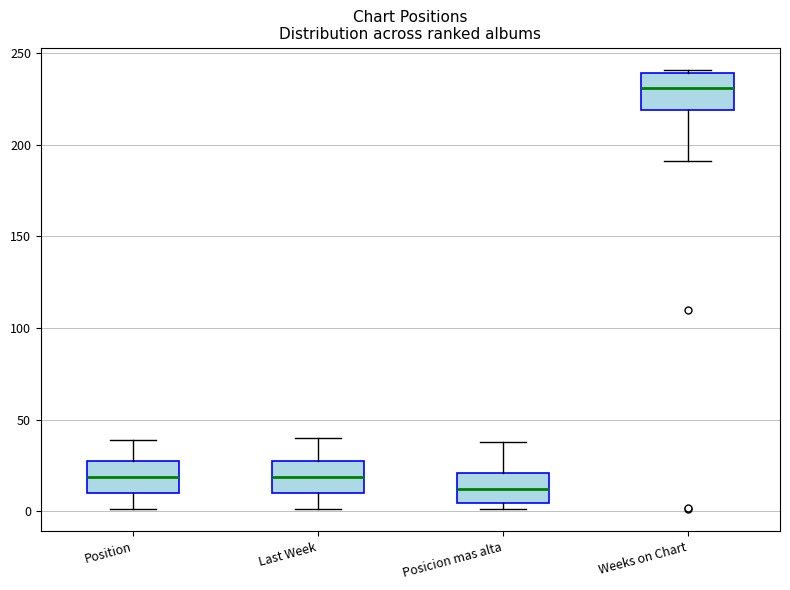

Which box has the highest median line?

Weeks on Chart